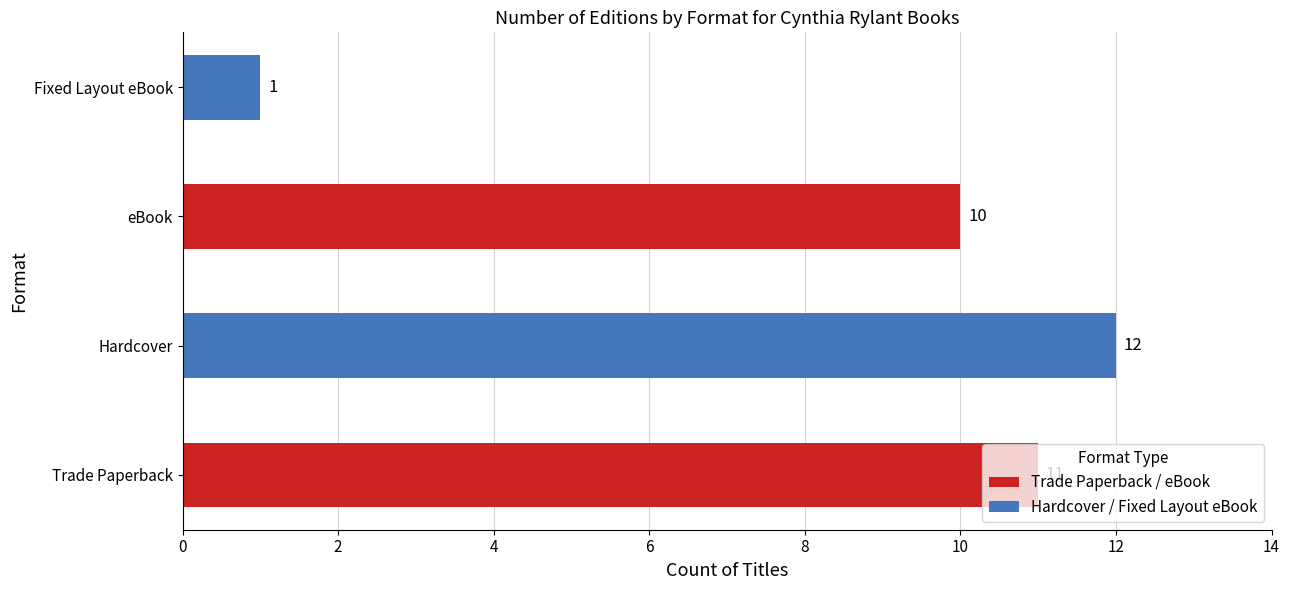

Approximately how many times larger is the value at eBook compared to Fixed Layout eBook?

10.0